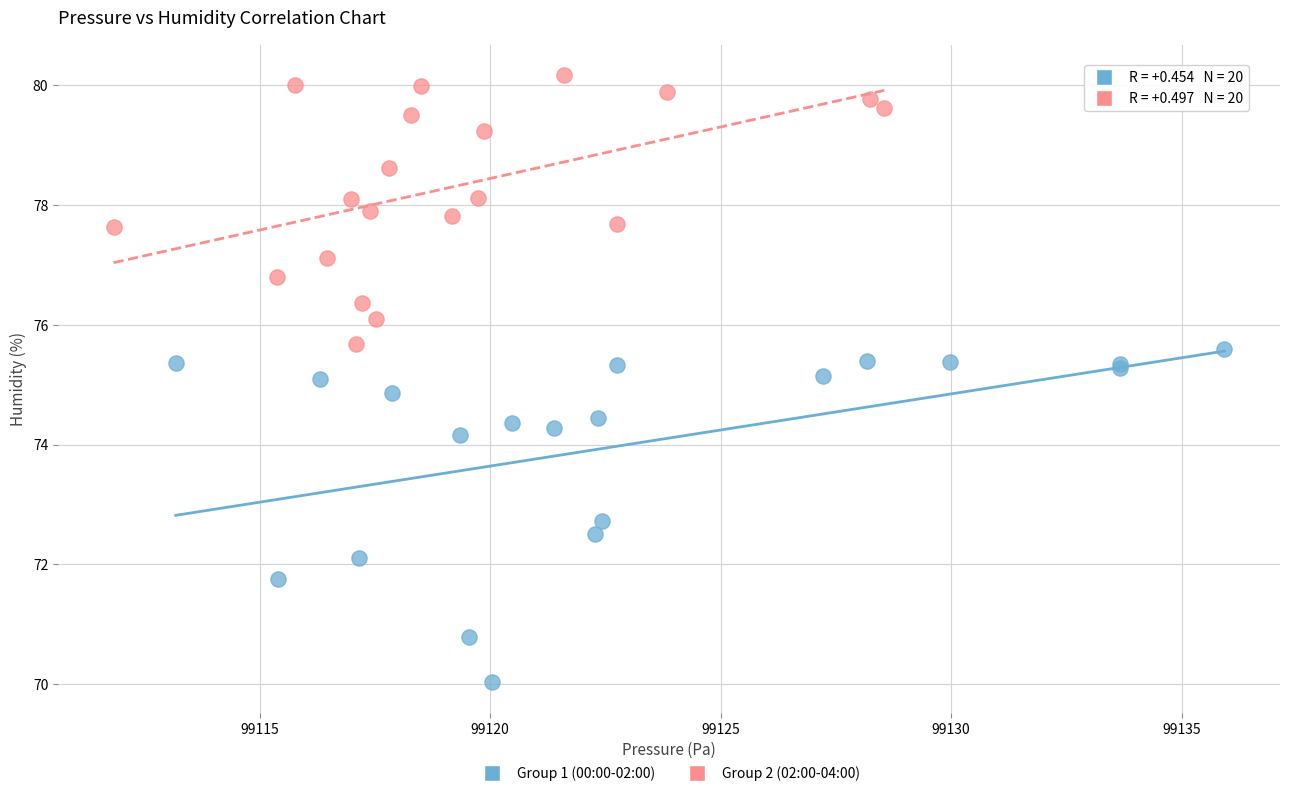

Which series has the largest Y range (max minus min)?

Group 1 (00:00-02:00)